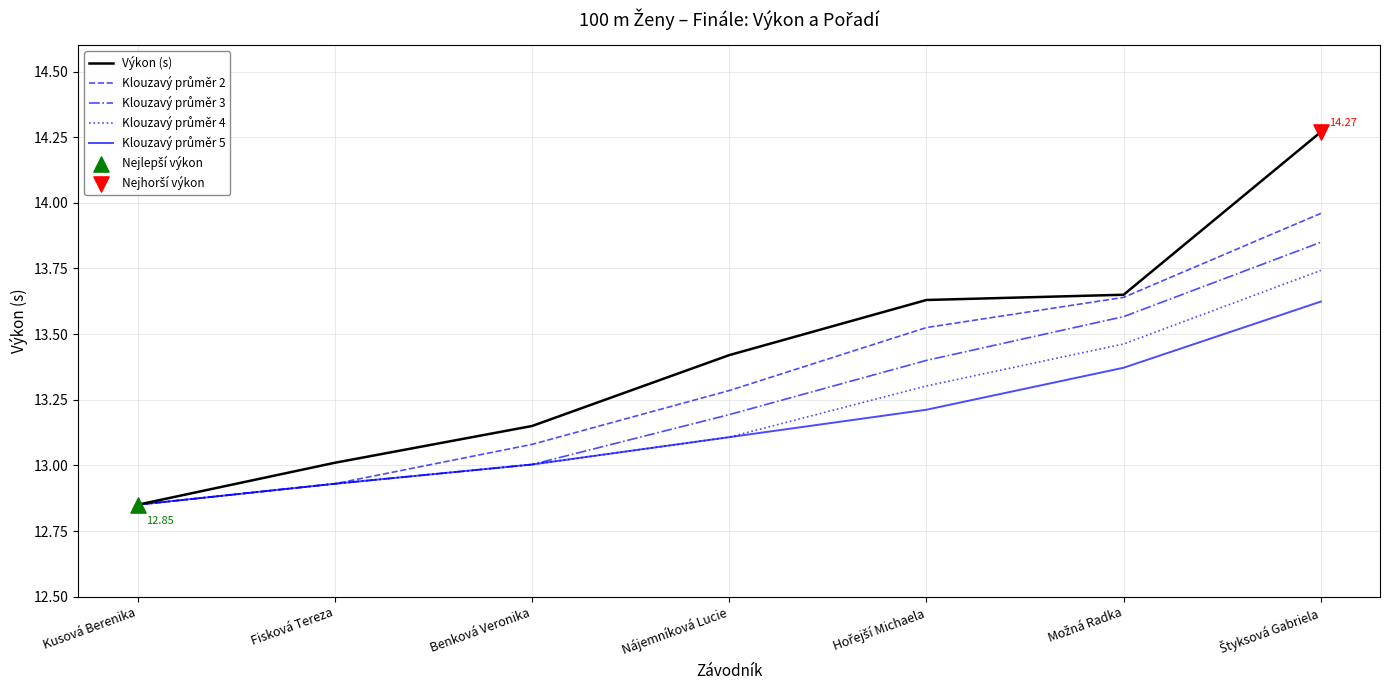

Which series has the largest total across all categories?

Výkon (s)